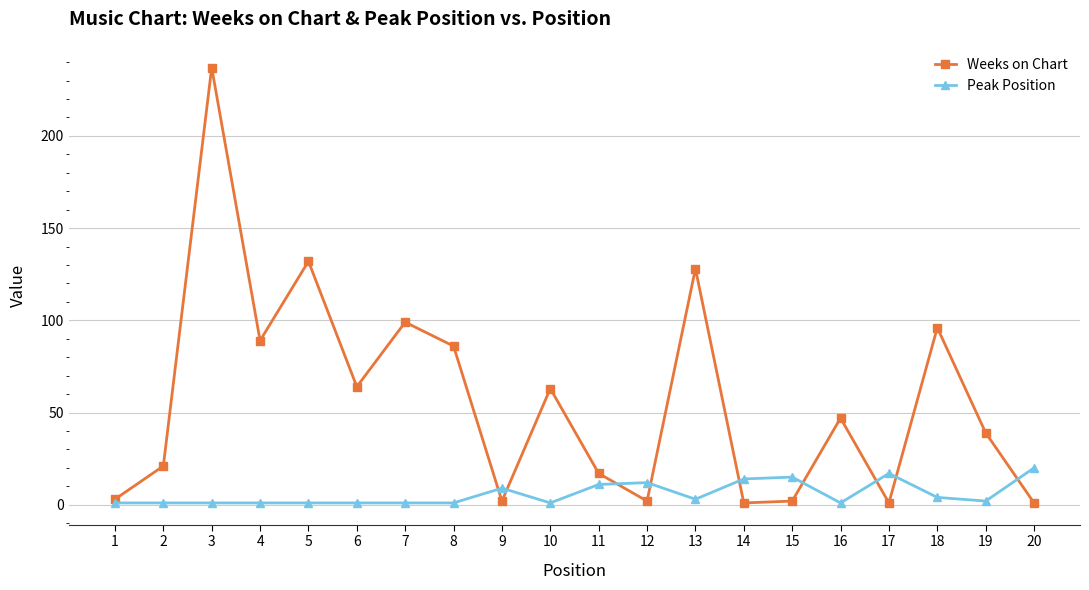

At how many categories does at least one series exceed 78?

7